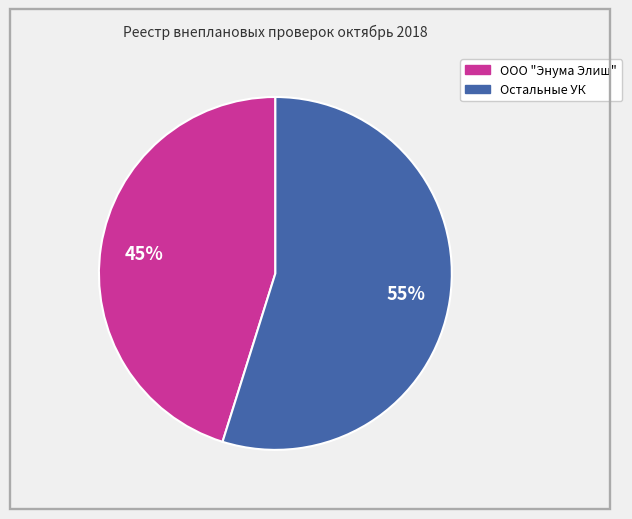

Is there a majority slice in this chart?

Yes